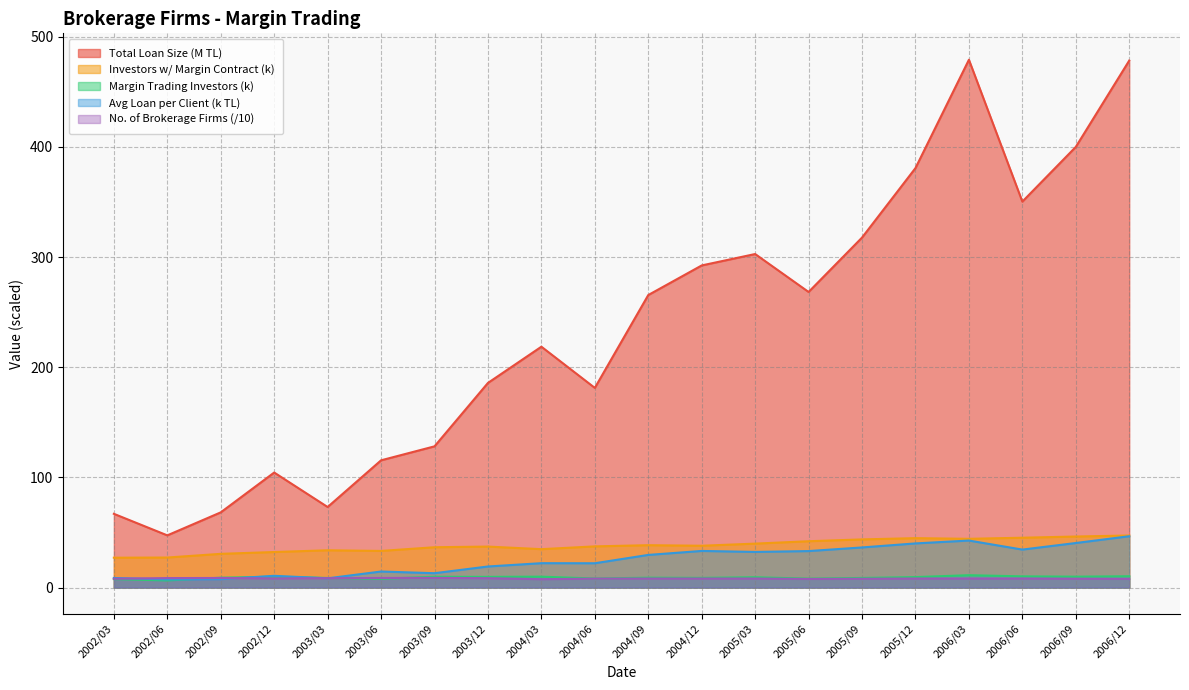

Reading left to right, extract all data points from this chart.

No. of Brokerage Firms: 2002/03=8.0	2002/06=8.6	2002/09=8.7	2002/12=8.3	2003/03=8.5	2003/06=8.7	2003/09=8.8	2003/12=8.5	2004/03=7.6	2004/06=8.1	2004/09=8.2	2004/12=8.2	2005/03=8.2	2005/06=7.8	2005/09=8.0	2005/12=8.2	2006/03=8.2	2006/06=8.2	2006/09=8.0	2006/12=7.9
Number of Investors with Margin Trading: 2002/03=27.1	2002/06=27.2	2002/09=30.6	2002/12=32.3	2003/03=33.8	2003/06=33.2	2003/09=36.6	2003/12=37.2	2004/03=34.8	2004/06=37.4	2004/09=38.5	2004/12=38.0	2005/03=39.9	2005/06=42.0	2005/09=43.7	2005/12=44.8	2006/03=44.2	2006/06=45.2	2006/09=46.3	2006/12=47.3
Number of Margin Trading Investors: 2002/03=7.7	2002/06=6.5	2002/09=9.0	2002/12=9.8	2003/03=8.7	2003/06=7.9	2003/09=9.8	2003/12=9.7	2004/03=9.9	2004/06=8.2	2004/09=9.0	2004/12=8.8	2005/03=9.4	2005/06=8.1	2005/09=8.7	2005/12=9.5	2006/03=11.2	2006/06=10.2	2006/09=9.9	2006/12=10.3
Total Loan Size (TL): 2002/03=66.9	2002/06=47.4	2002/09=68.2	2002/12=104.4	2003/03=73.1	2003/06=115.5	2003/09=128.2	2003/12=185.7	2004/03=218.6	2004/06=181.2	2004/09=265.5	2004/12=292.4	2005/03=302.7	2005/06=268.3	2005/09=317.7	2005/12=380.7	2006/03=479.1	2006/06=350.3	2006/09=399.9	2006/12=478.3
Average Loan per Client (TL): 2002/03=8.7	2002/06=7.3	2002/09=7.6	2002/12=10.7	2003/03=8.4	2003/06=14.6	2003/09=13.0	2003/12=19.1	2004/03=22.1	2004/06=22.1	2004/09=29.6	2004/12=33.2	2005/03=32.4	2005/06=33.1	2005/09=36.4	2005/12=40.1	2006/03=42.7	2006/06=34.5	2006/09=40.4	2006/12=46.6